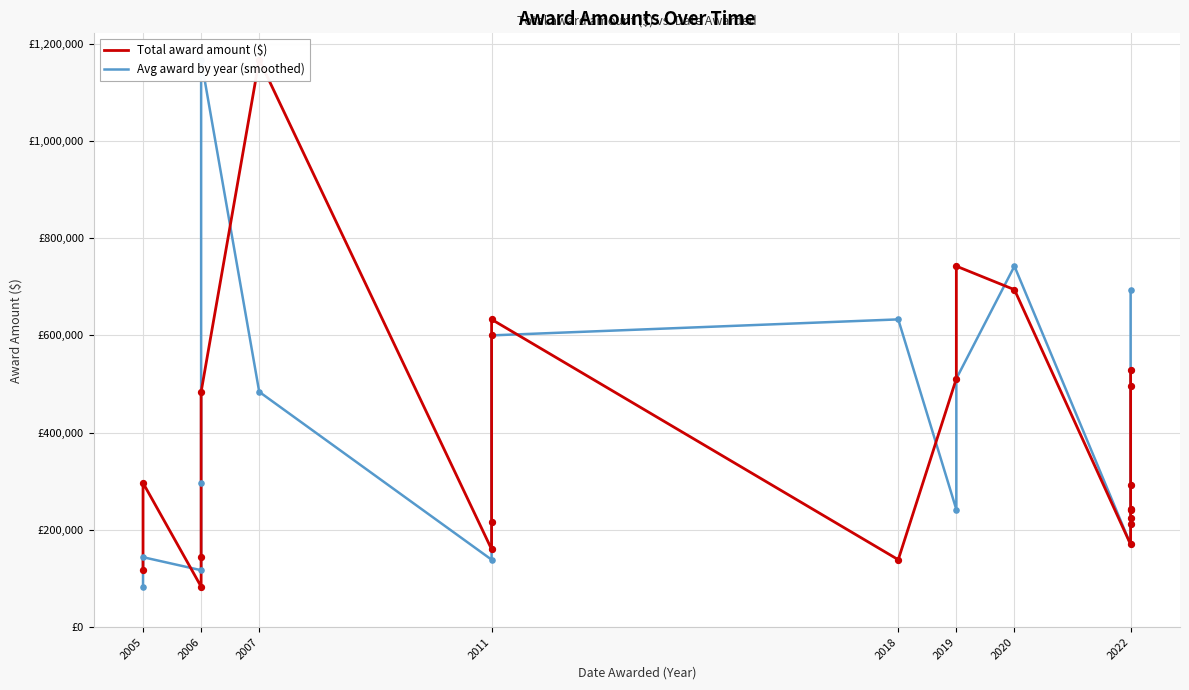

At how many categories does at least one series exceed 1094991?

2